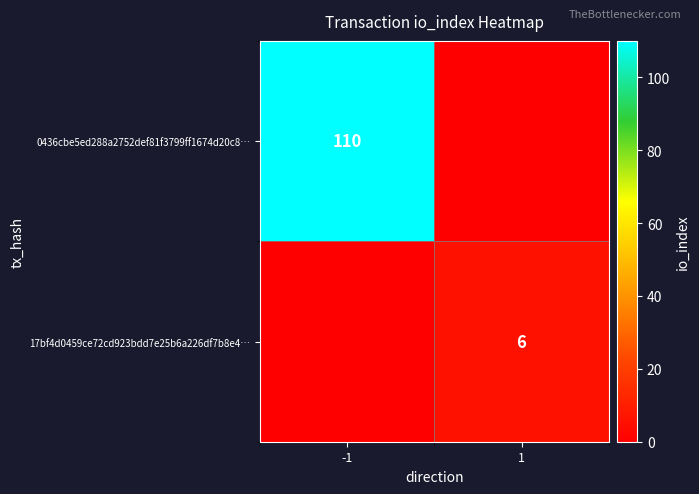

Is the value of 0436cbe5ed288a2752def81f3799ff1674d20c8… at -1 greater than the value of 17bf4d0459ce72cd923bdd7e25b6a226df7b8e4… at 1?

Yes